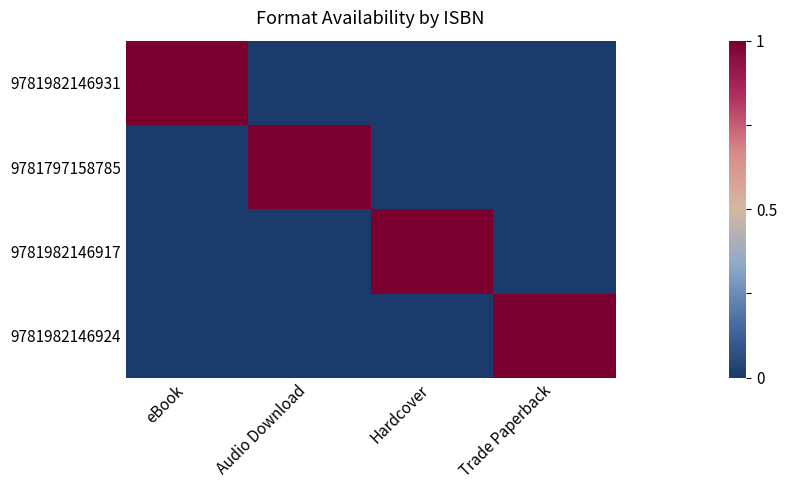

Between Hardcover and Trade Paperback, which is larger?

Hardcover